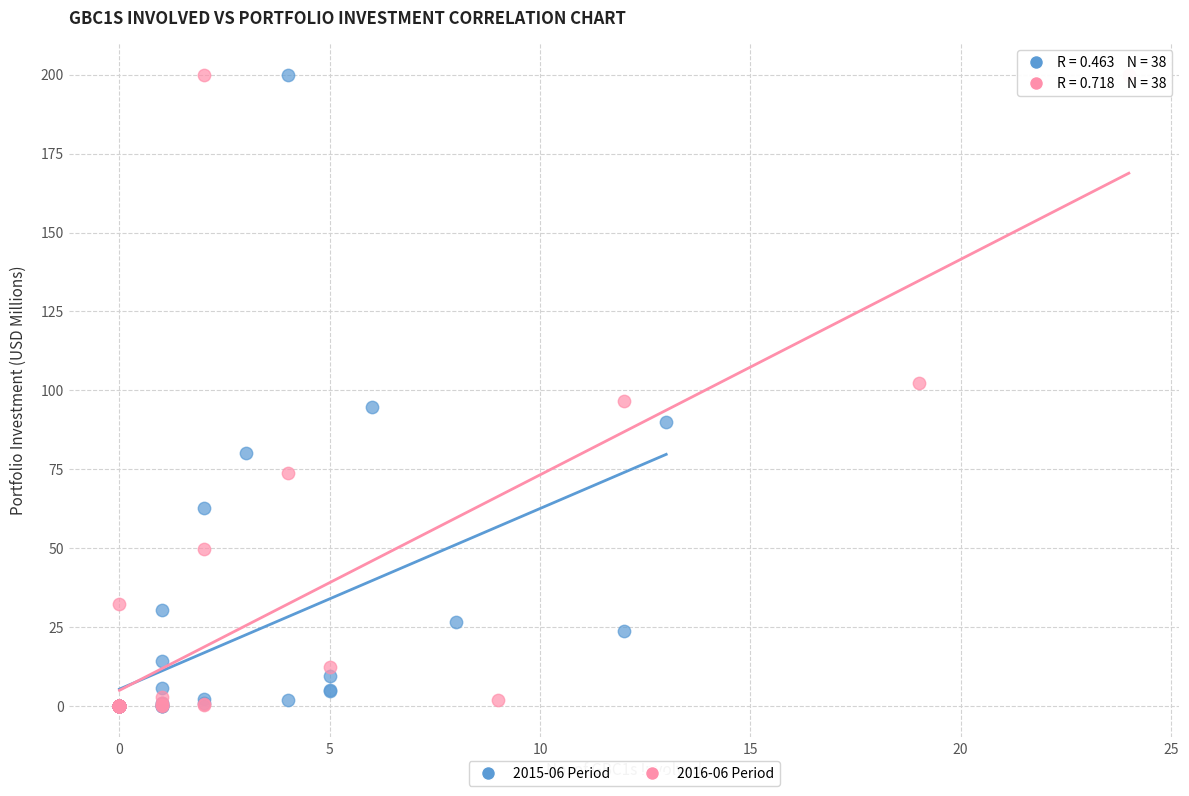

What are all the series names shown in the legend?

2015-06 Period, 2016-06 Period